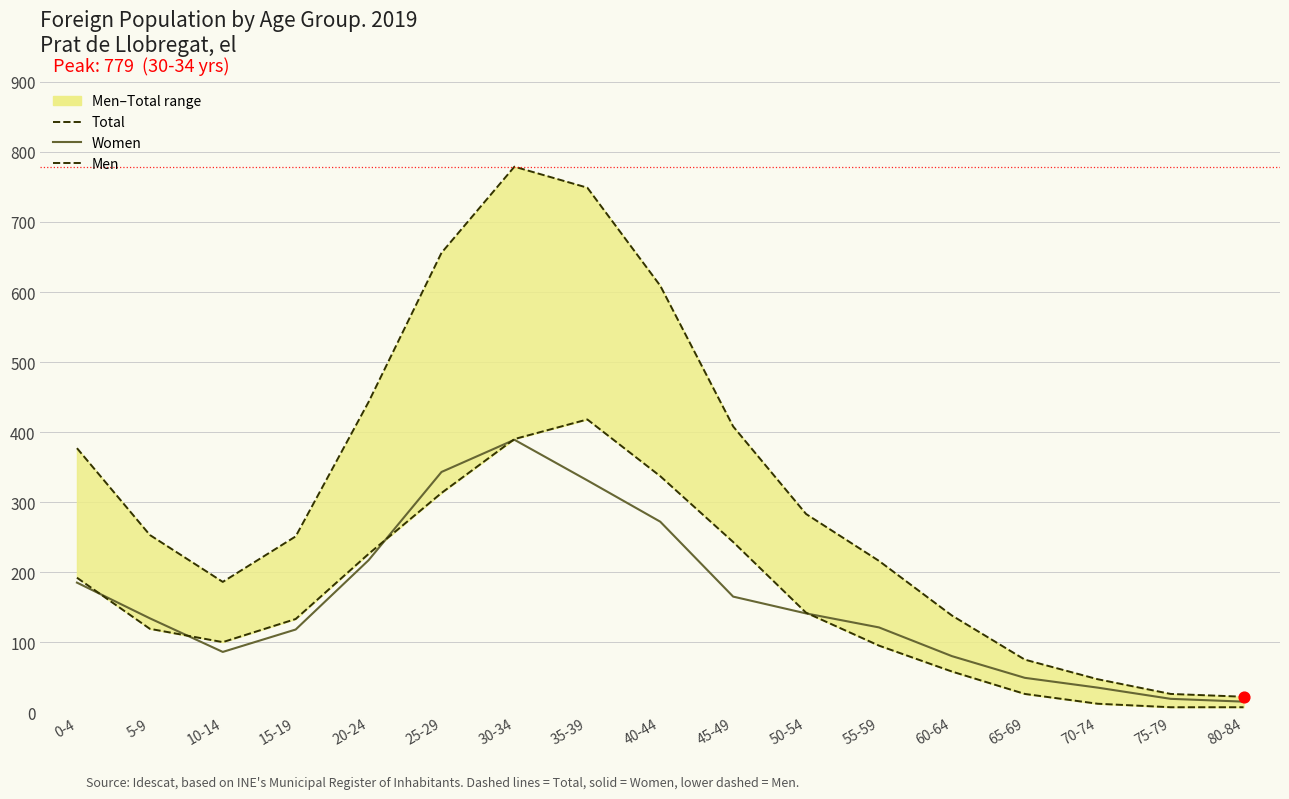

What is the total value across all series at 45-49?

816